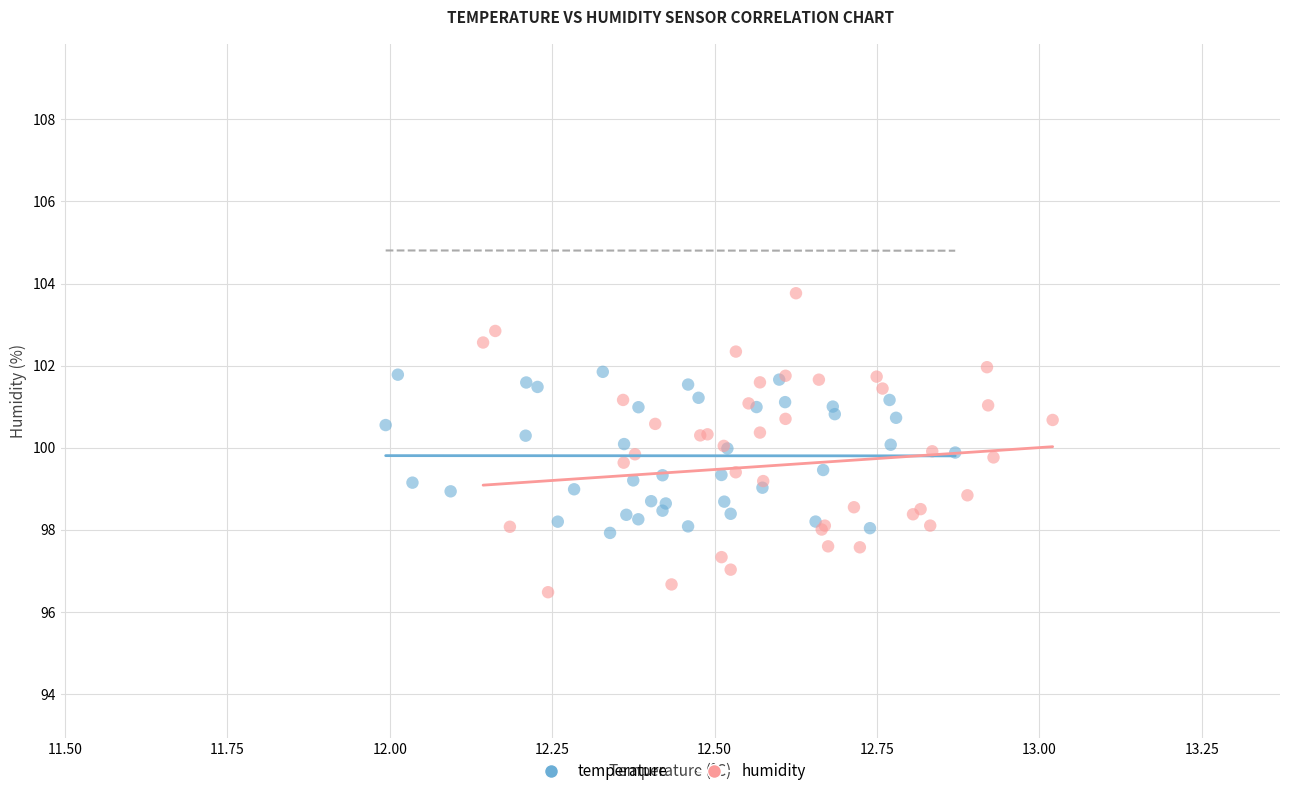

What are all the series names shown in the legend?

temperature, humidity